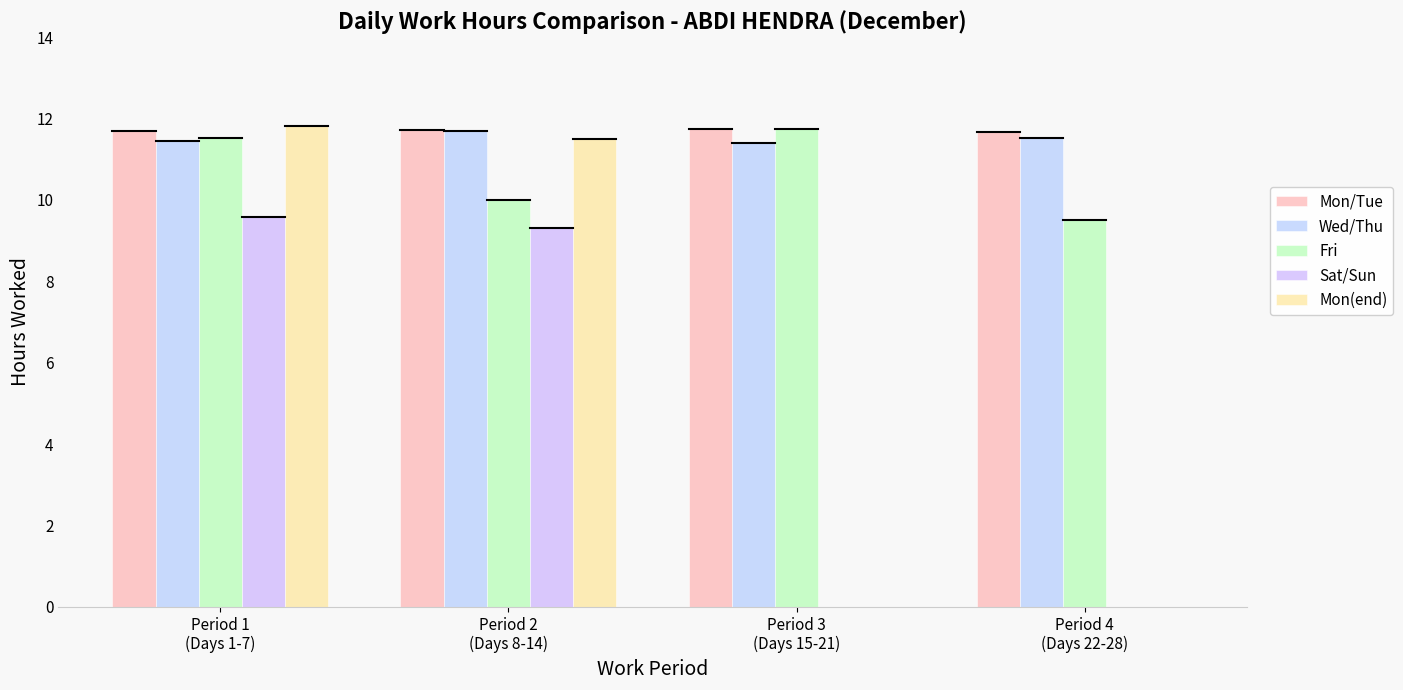

Are the bars grouped side by side (vs. stacked)?

Yes